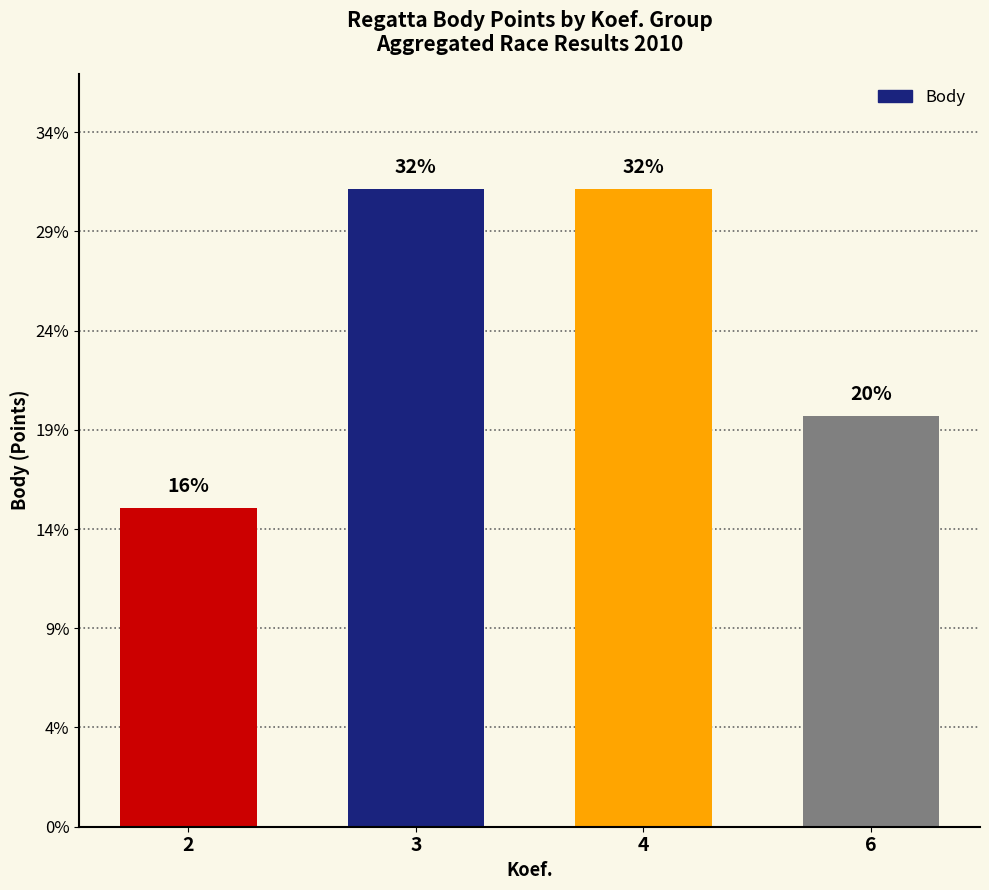

Does the chart contain any negative values?

No